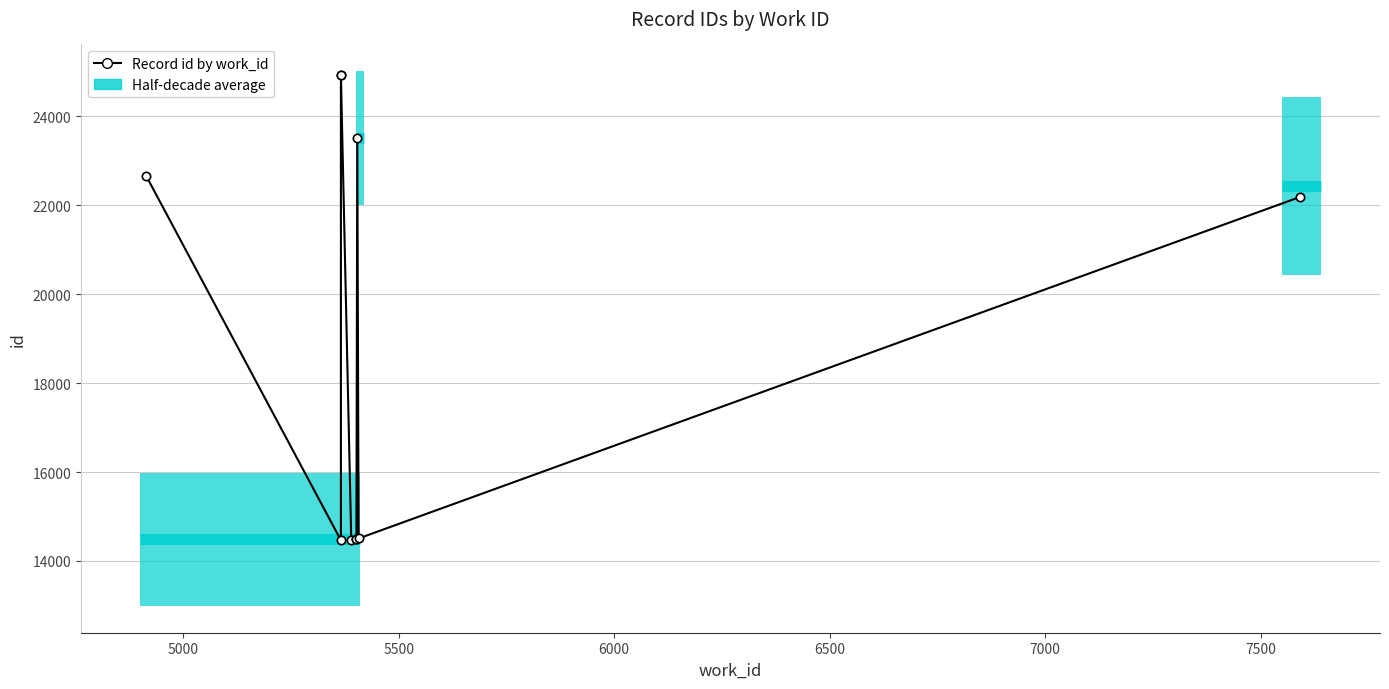

Reading right to left, extract all data points from this chart.

22187	14506	23518	14494	14493	14477	24929	24926	14465	22666